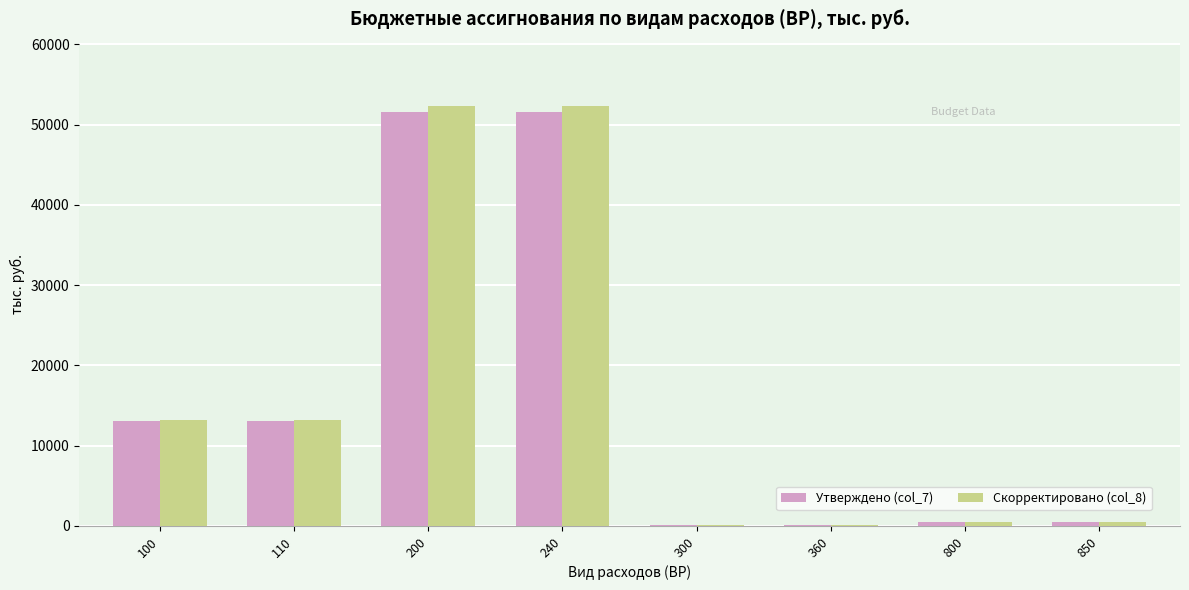

True or false: Скорректировано (col_8) has a value of 82274 at 240.

False